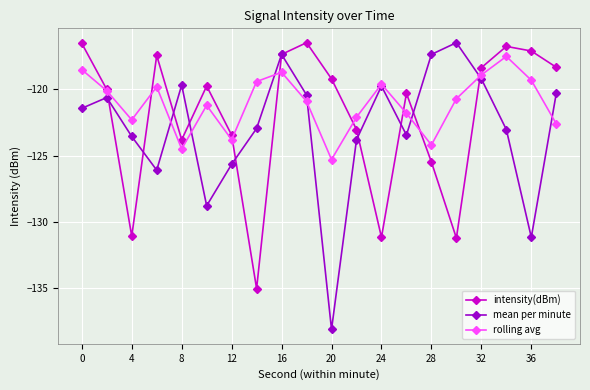

How many data points in mean per minute are above -121?

9